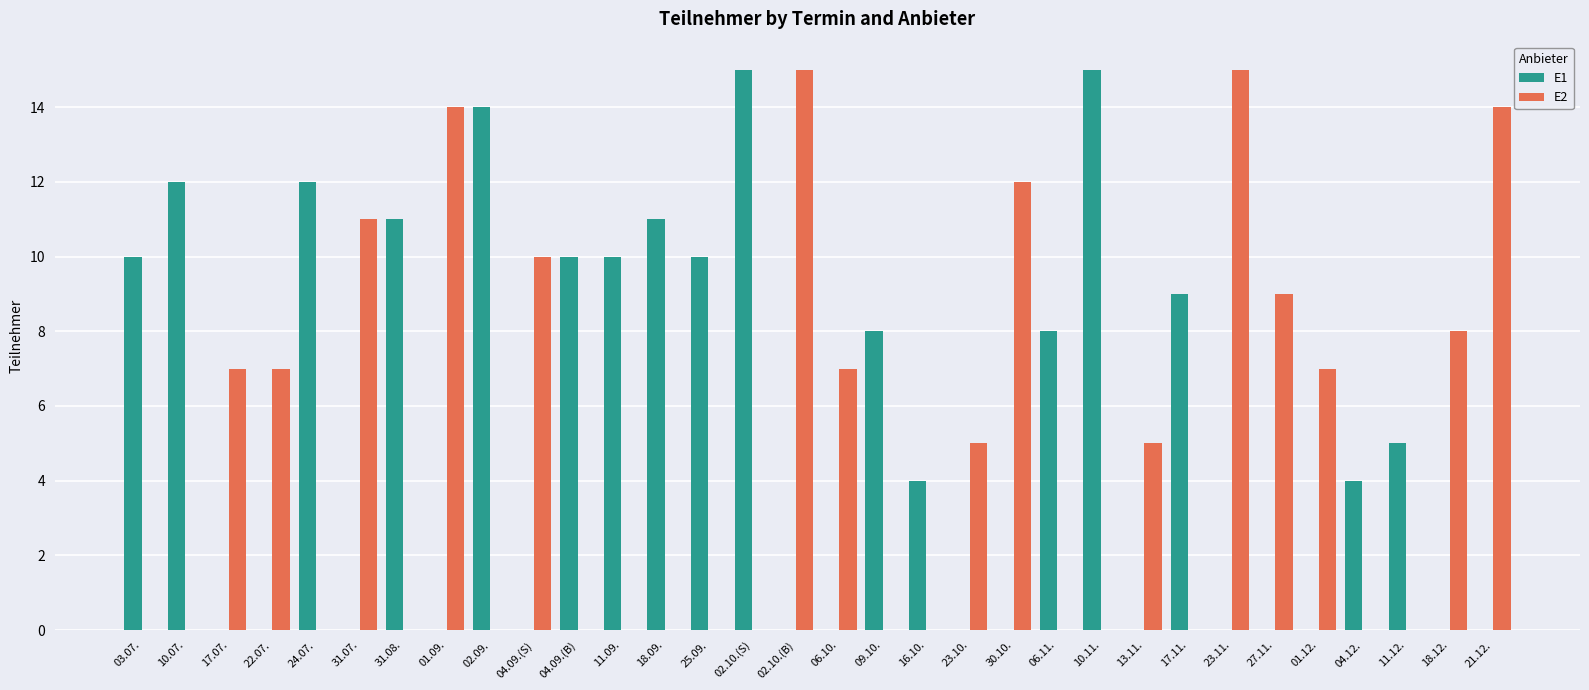

Reading left to right, transcribe all the data shown in this chart.

E1: 10	12	0	0	12	0	11	0	14	0	10	10	11	10	15	0	0	8	4	0	0	8	15	0	9	0	0	0	4	5	0	0
E2: 0	0	7	7	0	11	0	14	0	10	0	0	0	0	0	15	7	0	0	5	12	0	0	5	0	15	9	7	0	0	8	14